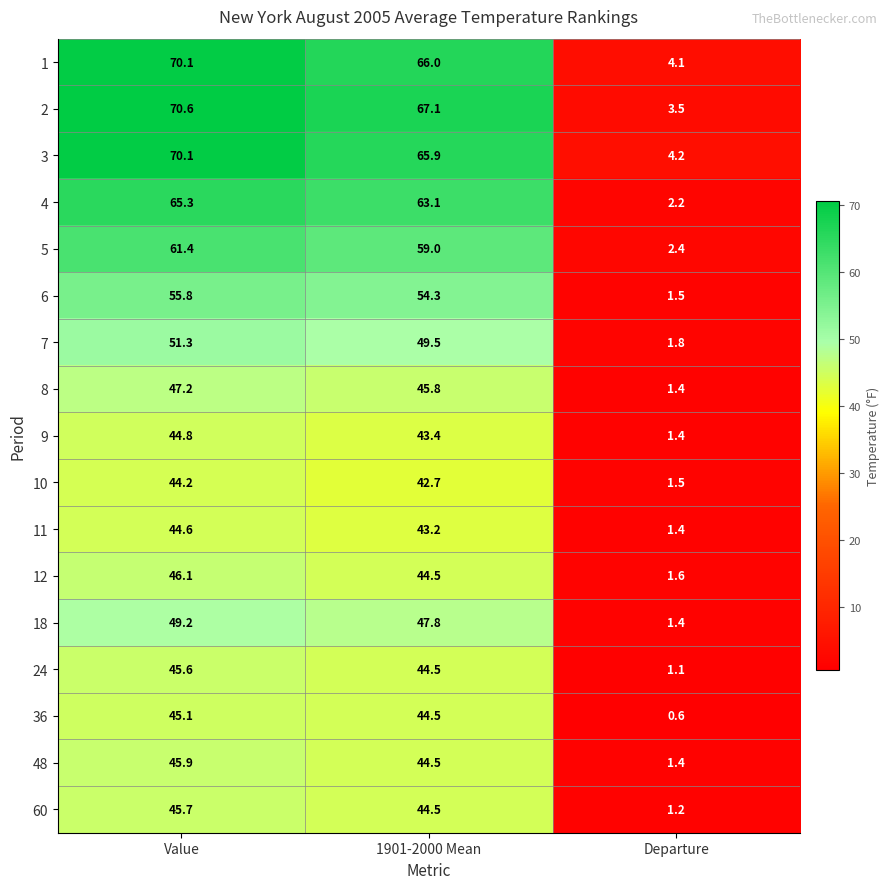

What is the total value across all series at 1901-2000 Mean?

870.3